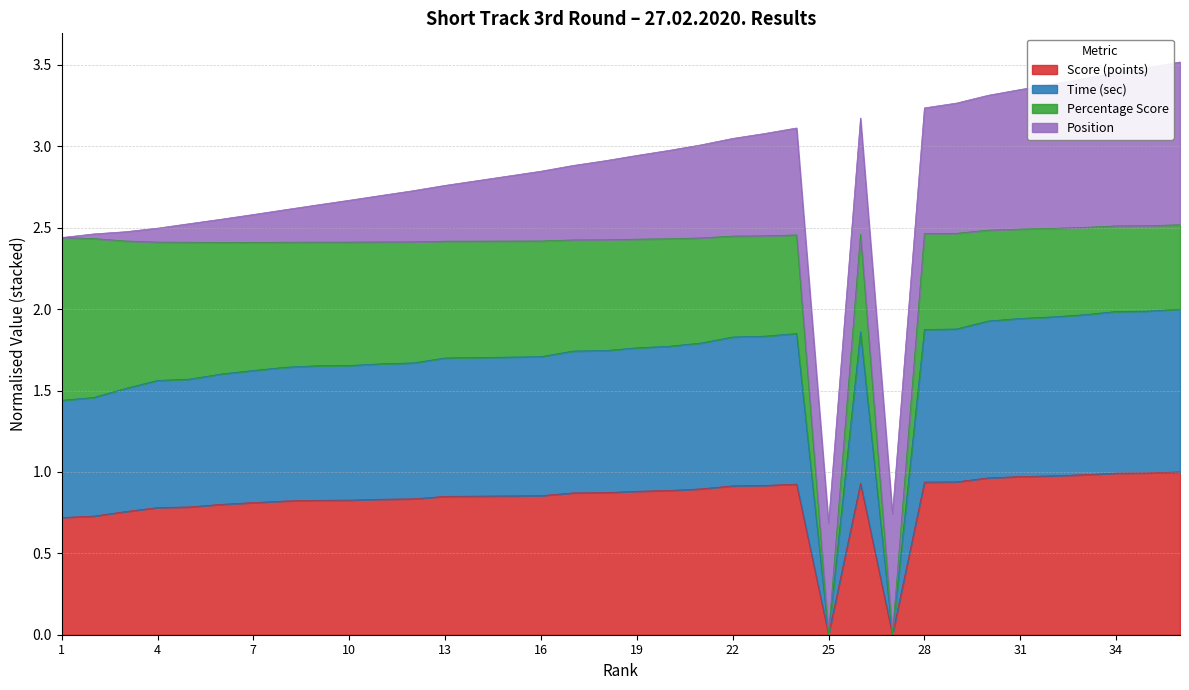

Is it true that Time (sec) equals 1.6 at 7?

True